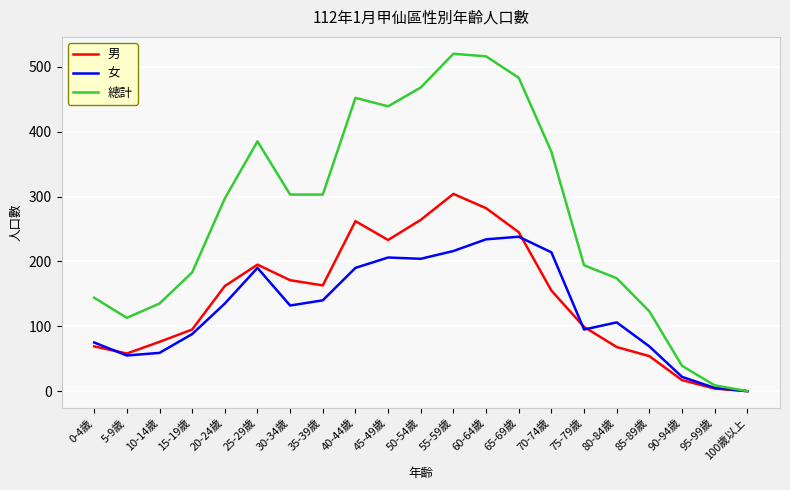

Between 30-34歲 and 90-94歲, which series saw the biggest shift?

總計